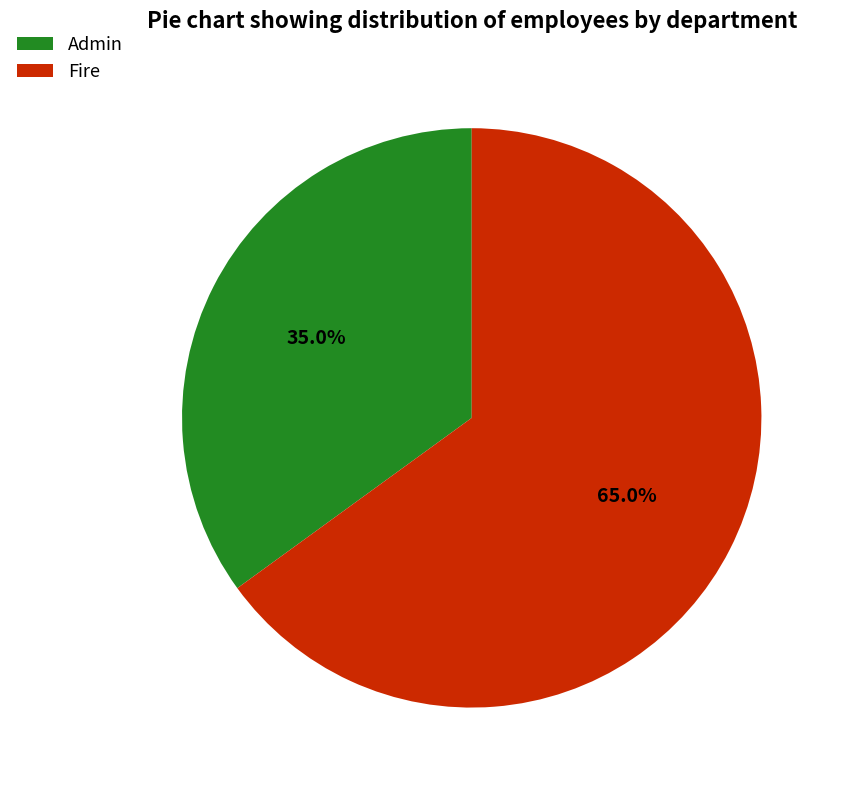

Does Admin account for over 50% of the chart?

No